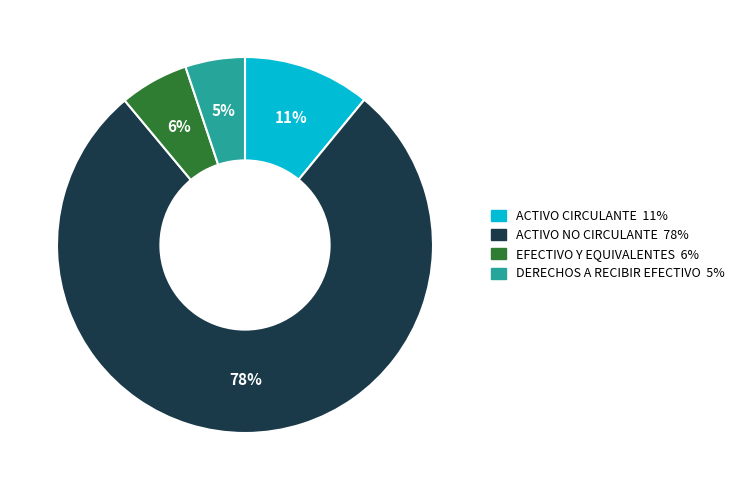

To the nearest percent, what is the difference between the largest and smallest slice percentages?

73%